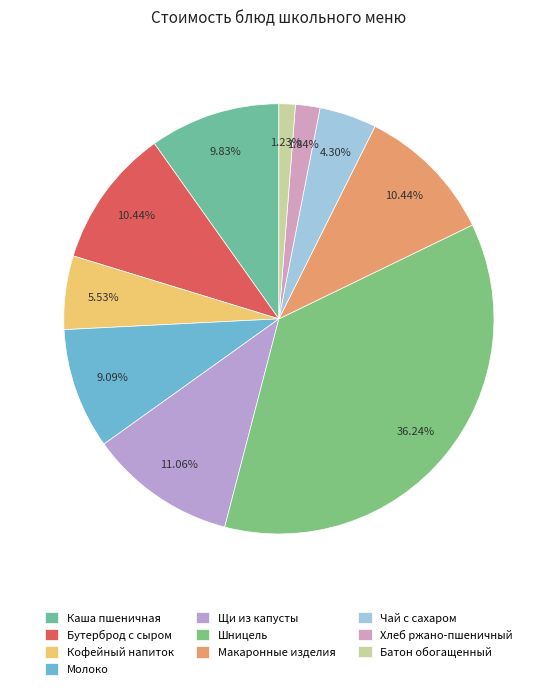

Count the number of slices in the pie.

10